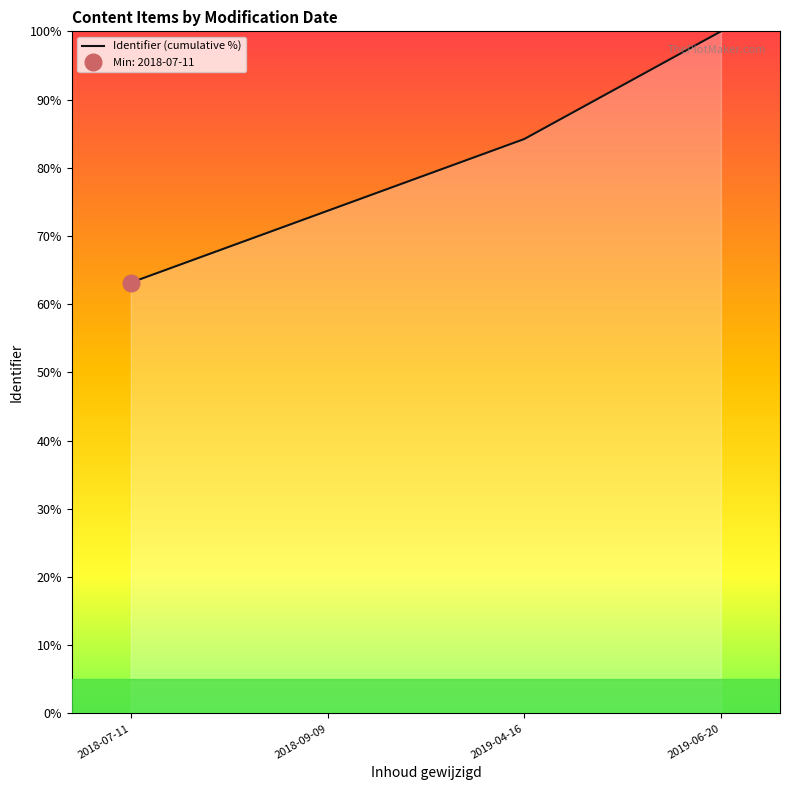

What is the label of the 2nd point from the left?

2018-09-09